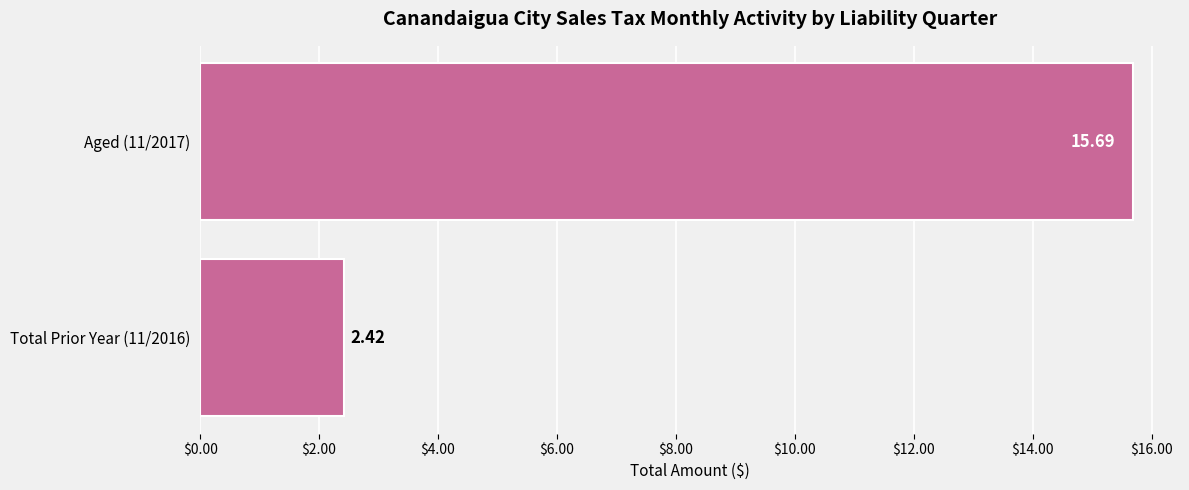

What is the change in value from Total Prior Year (11/2016) to Aged (11/2017)?

+13.3